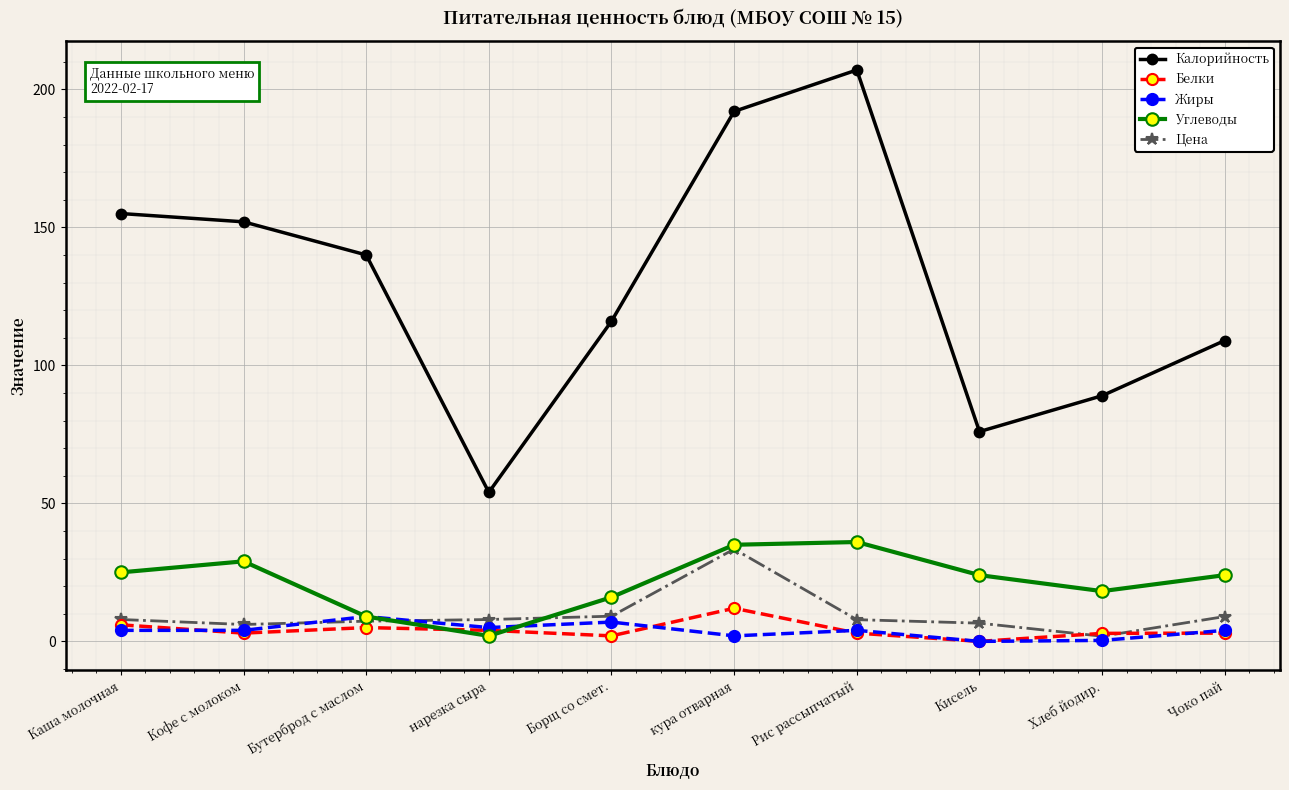

In Углеводы, how many points are higher than both neighbors (excluding endpoints)?

2